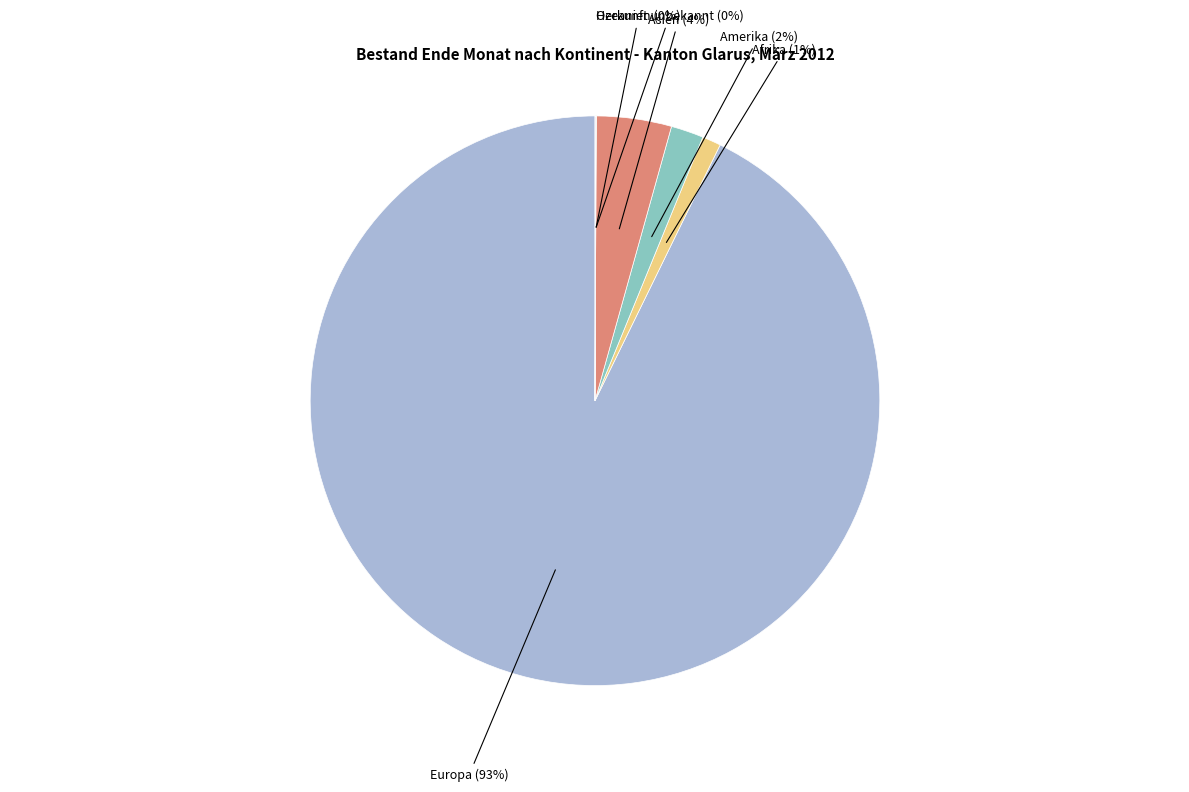

Is there a majority slice in this chart?

Yes